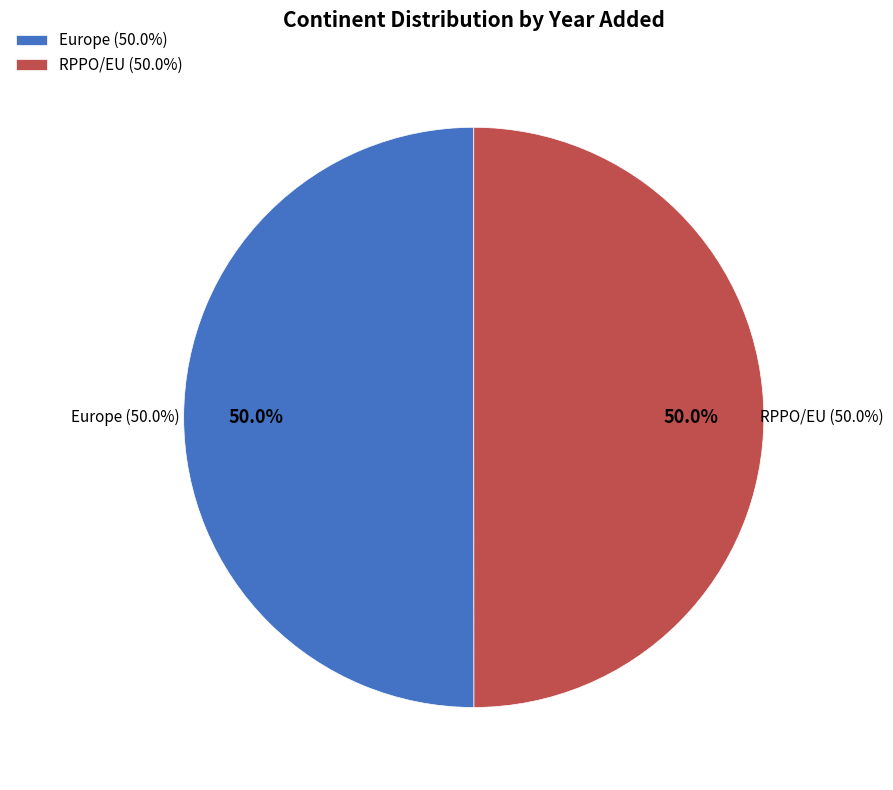

Which category has the smallest portion of the pie?

RPPO/EU